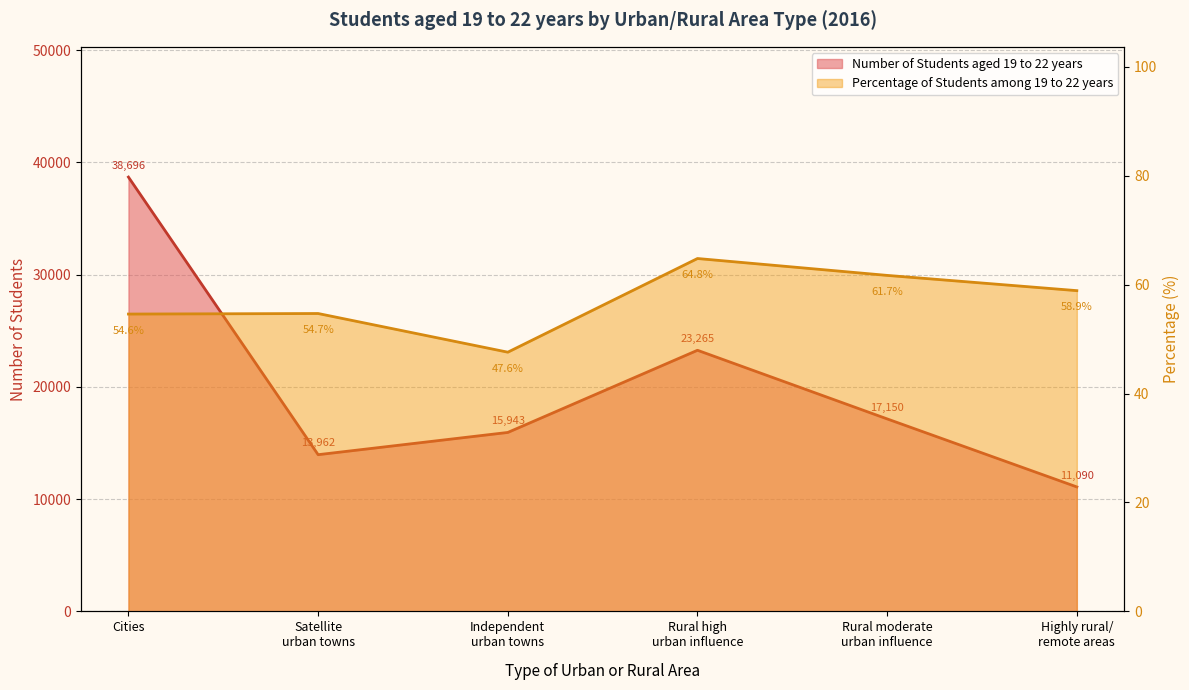

Is the value of Number of Students aged 19 to 22 years at Cities greater than the value of Percentage of Students among 19 to 22 years at Rural moderate urban influence?

Yes